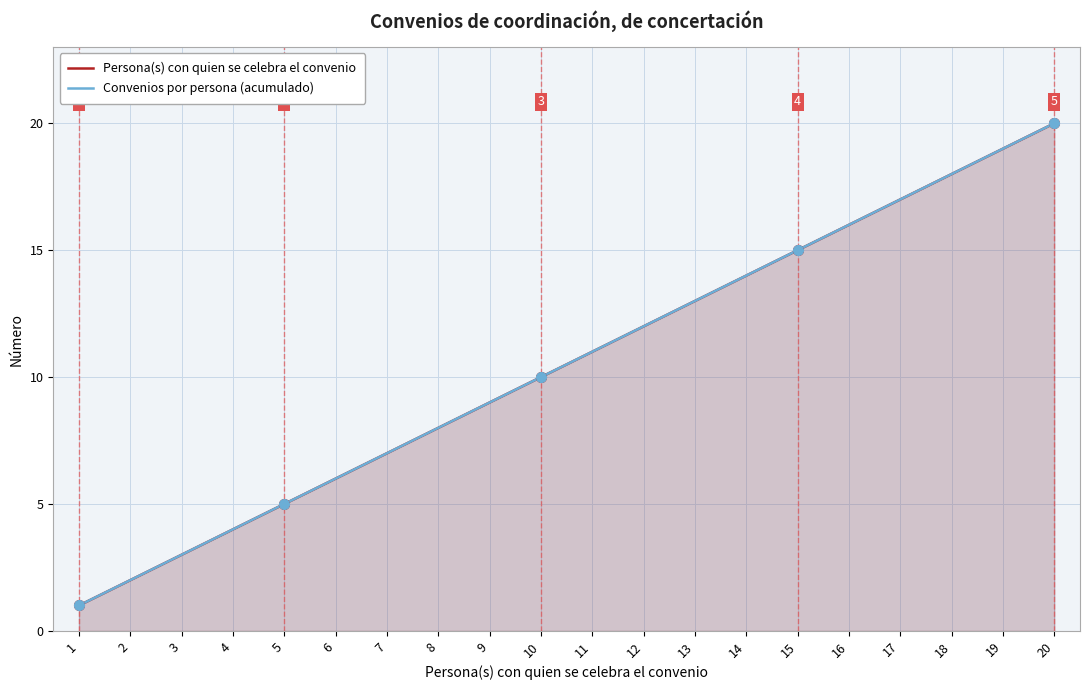

What is the total value across all series at 15?

30